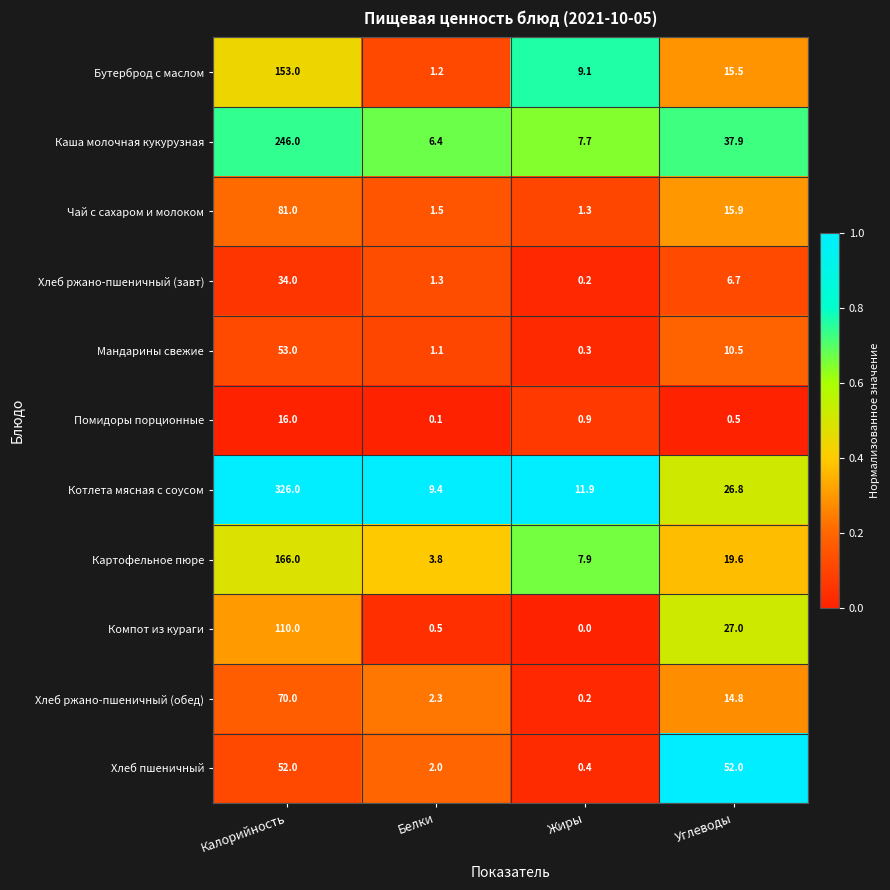

The Помидоры порционные series shows 0.5 at Углеводы. True or false?

True